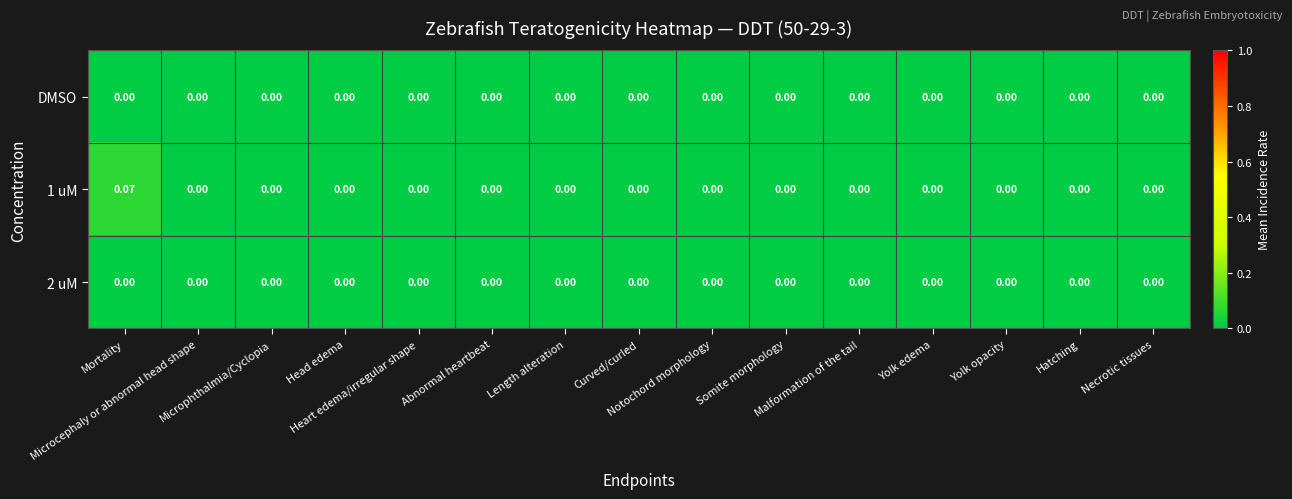

How many distinct data groups are displayed?

3